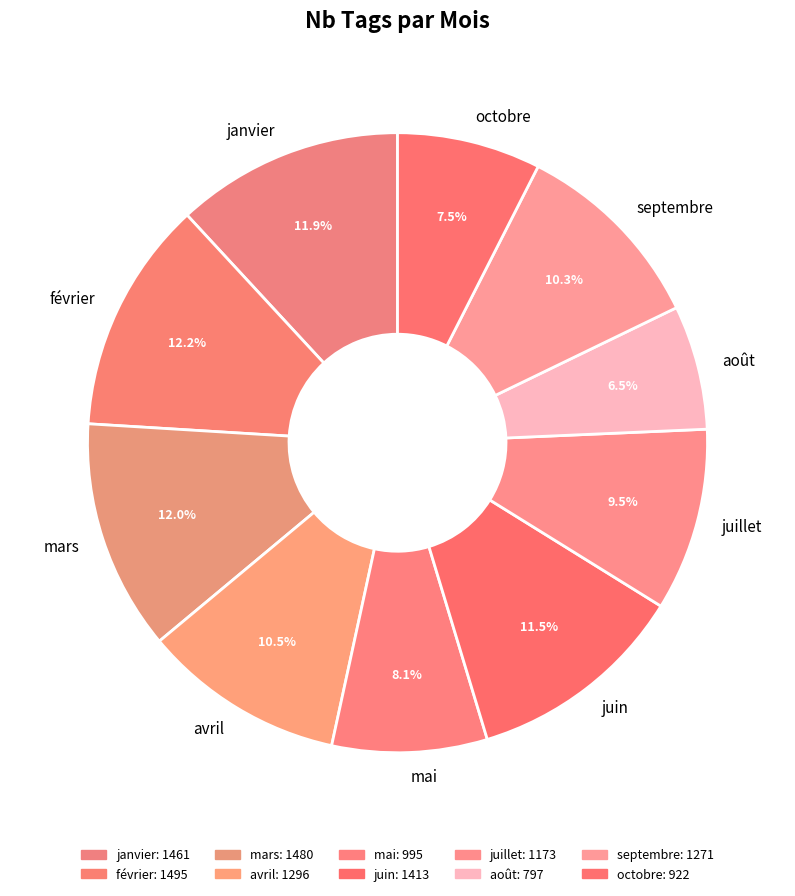

What is the smallest slice in the pie chart?

août